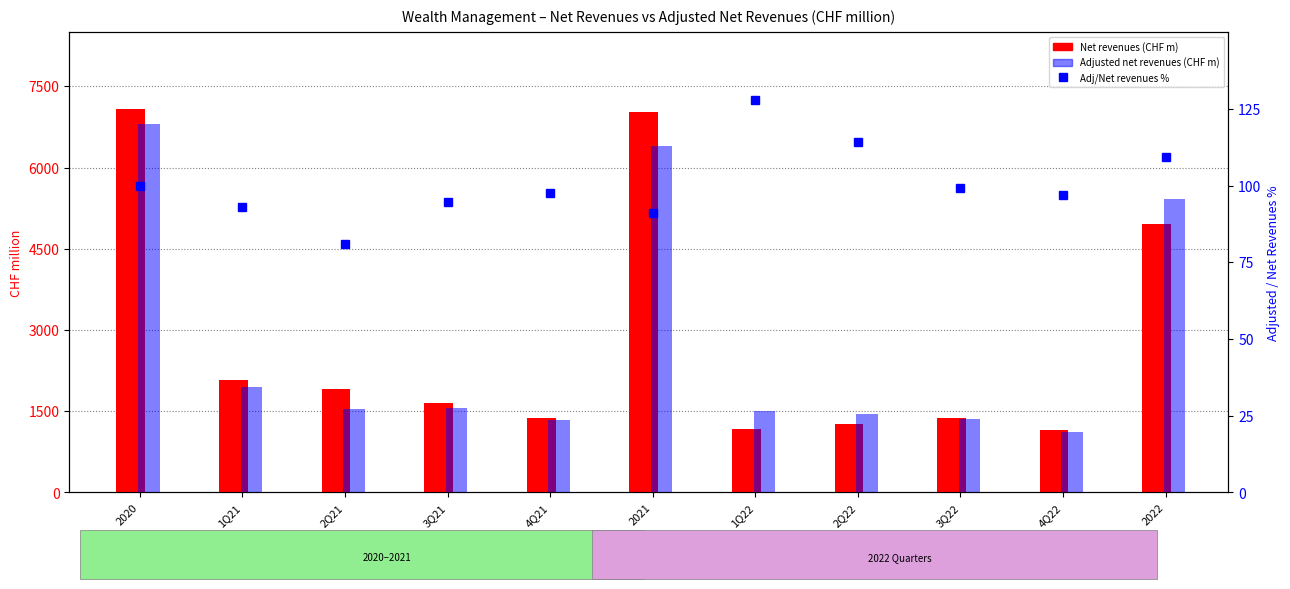

Is the value of Adj/Net revenues % at 2Q21 greater than the value of Net revenues at 2022?

No